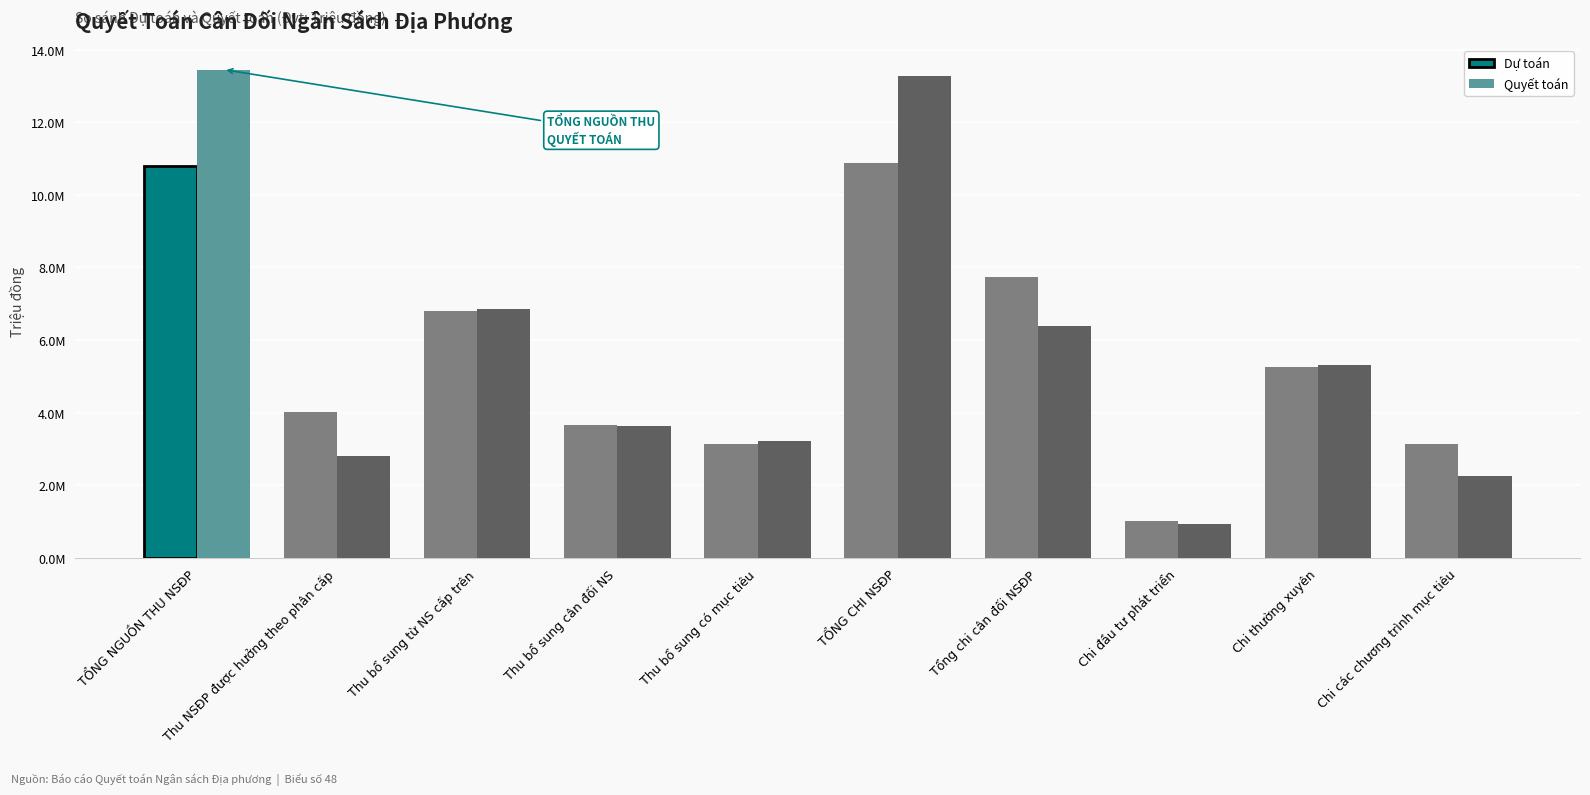

Is it true that Dự toán equals 7738173.0 at Tổng chi cân đối NSĐP?

True